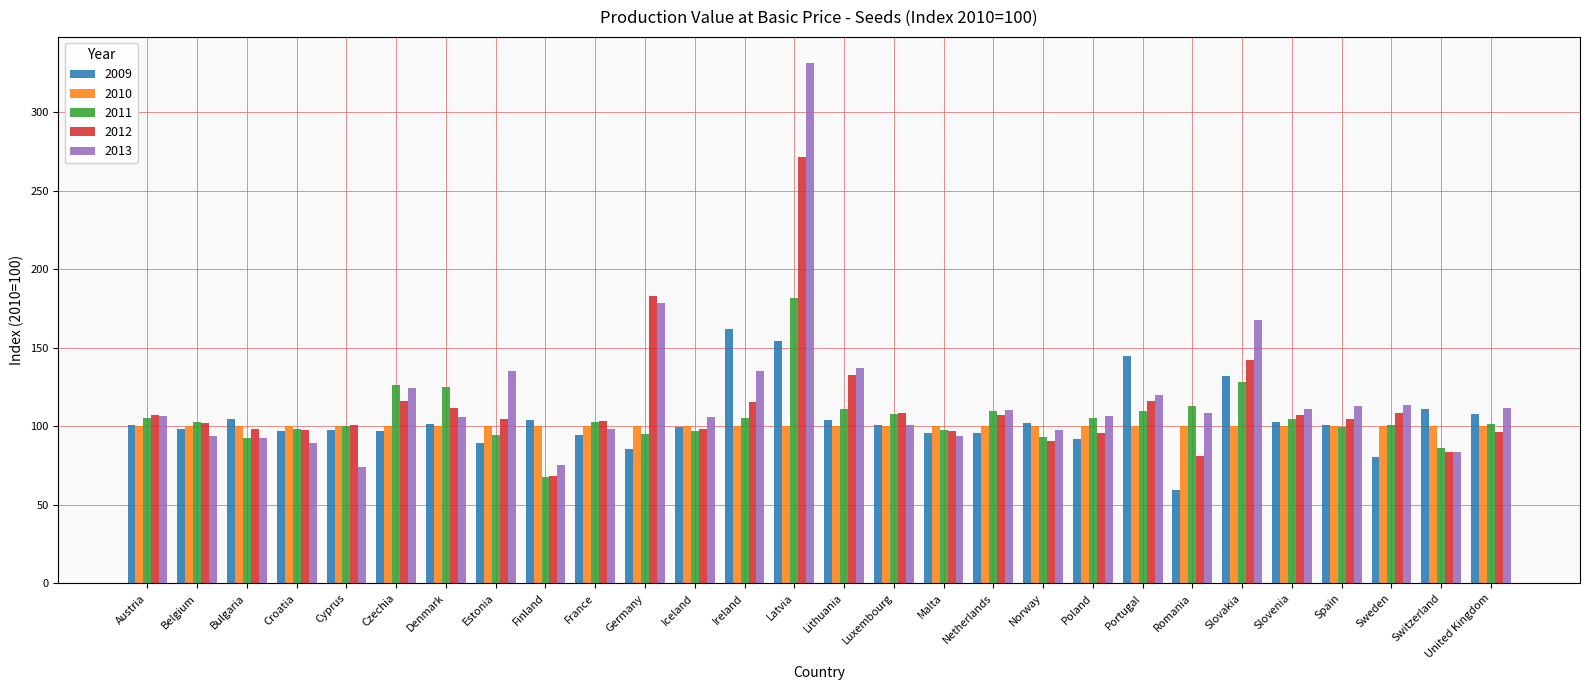

Is it true that 2011 equals 78.0 at Latvia?

False